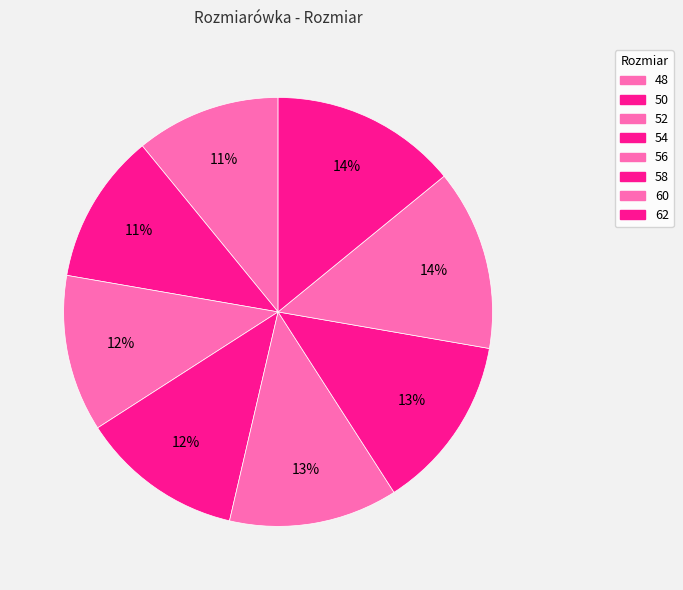

What percentage is the 54 slice, to the nearest percent?

12%